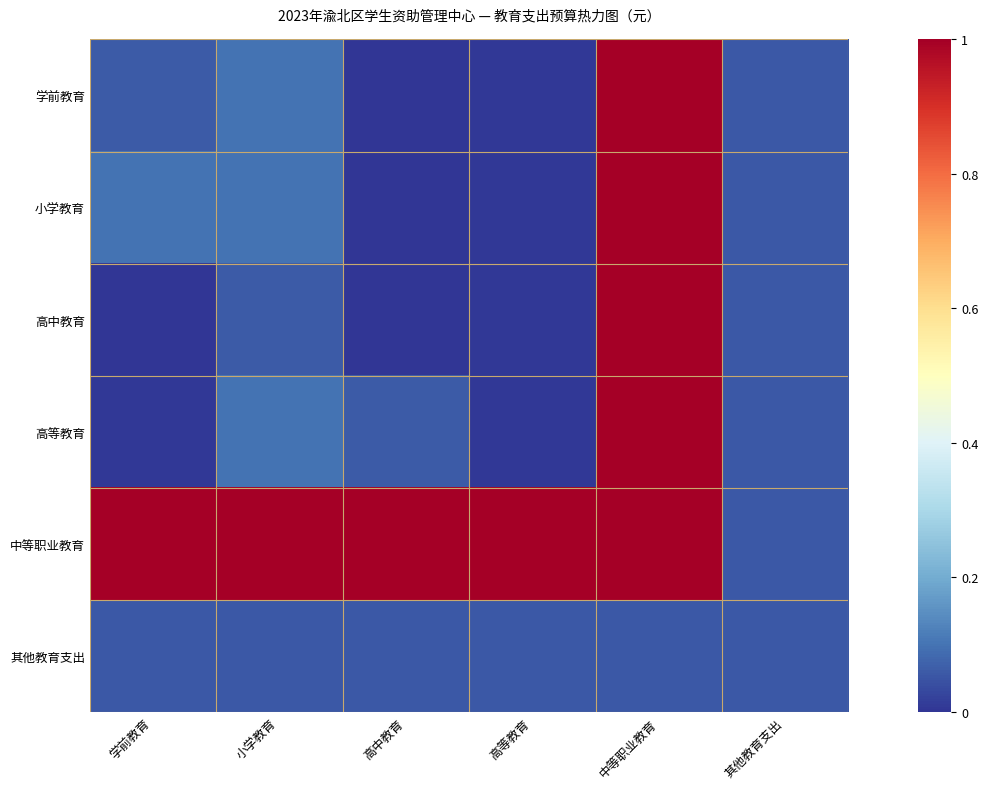

What is the total value across all series at 高等教育?

1.1